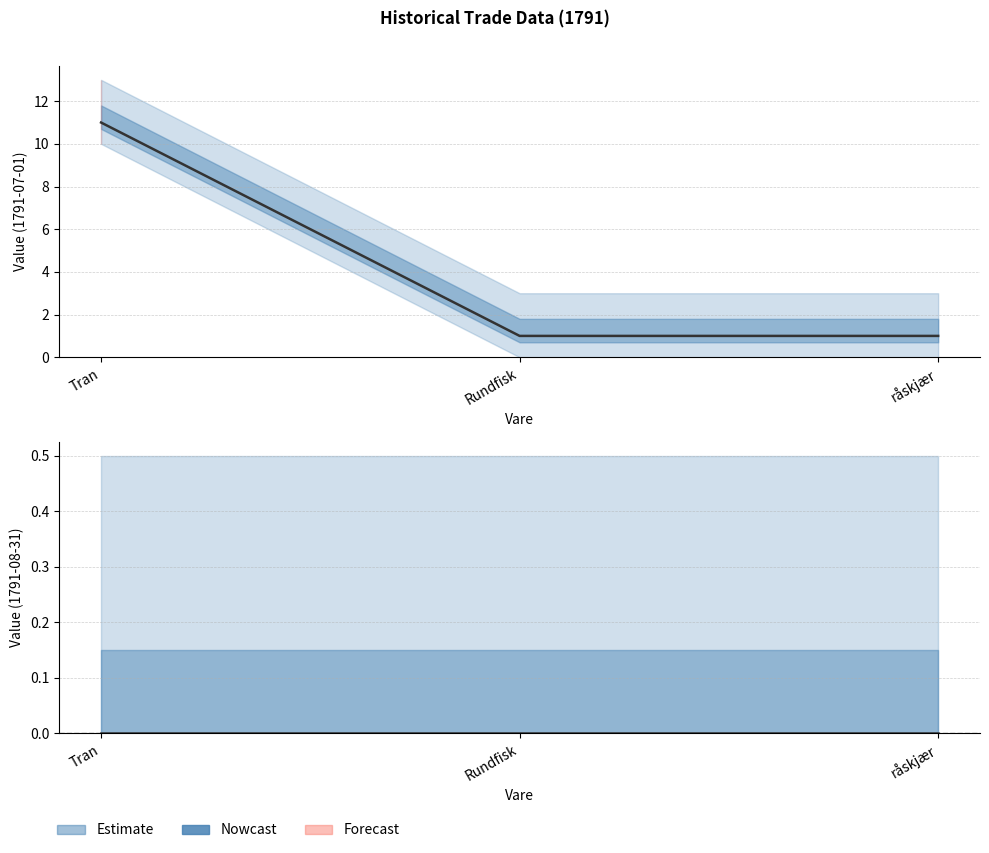

The chart shows a value of 2 at råskjær. True or false?

False